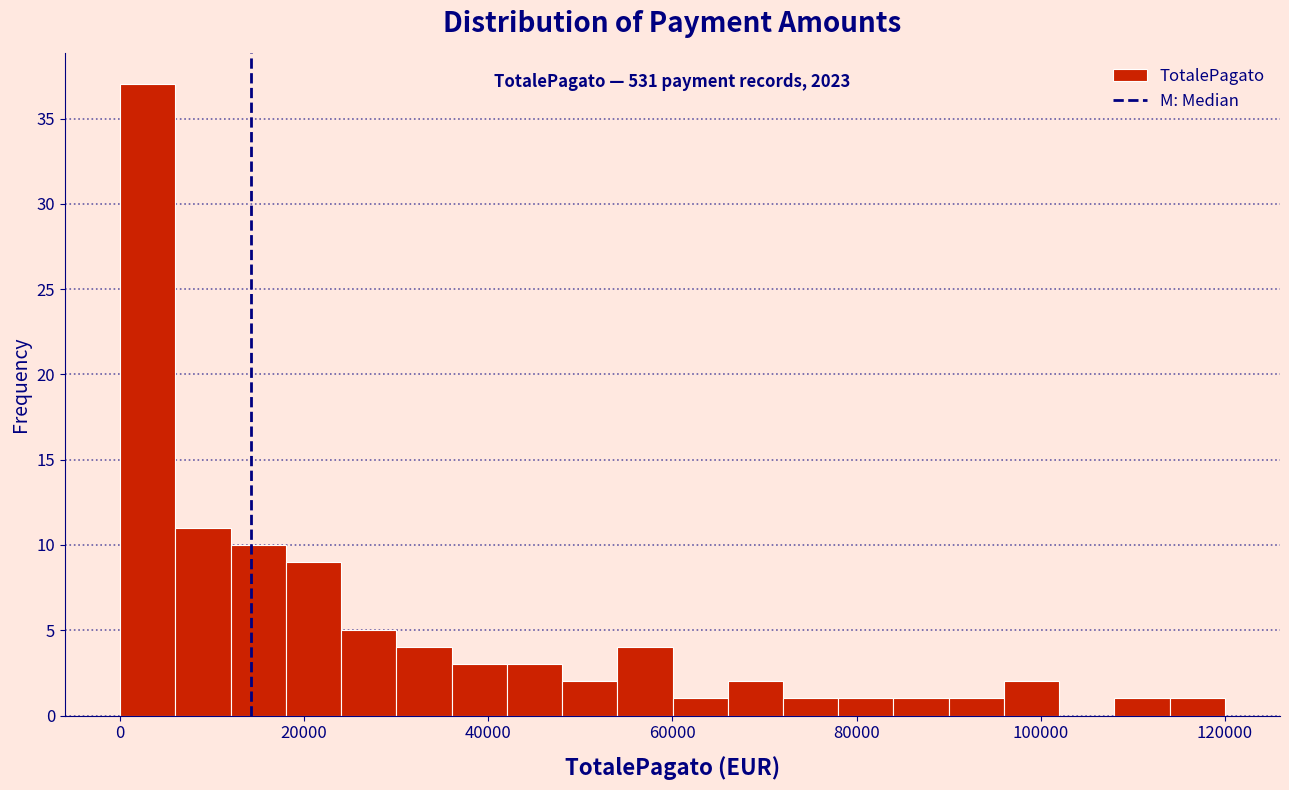

Around what value on the x-axis is the tallest bar? Give the approximate position of its centre, as read against the axis.

4000